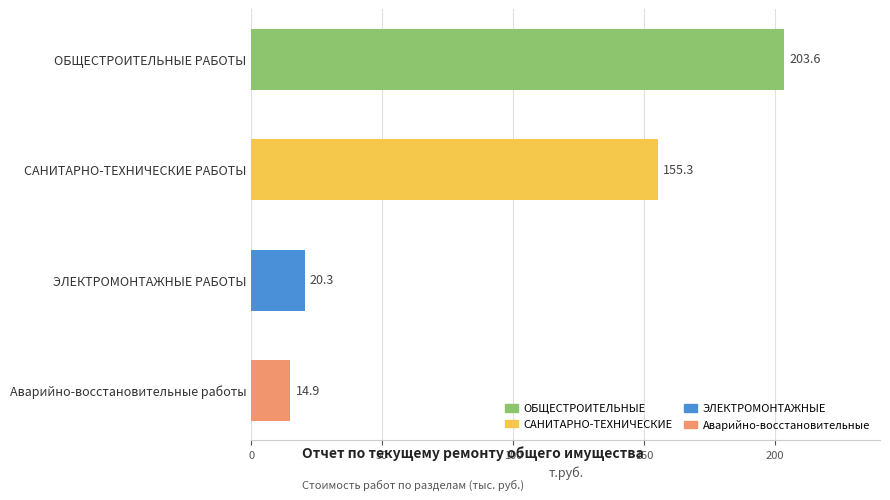

Rank the categories by value from lowest to highest.

Аварийно-восстановительные работы, ЭЛЕКТРОМОНТАЖНЫЕ РАБОТЫ, САНИТАРНО-ТЕХНИЧЕСКИЕ РАБОТЫ, ОБЩЕСТРОИТЕЛЬНЫЕ РАБОТЫ